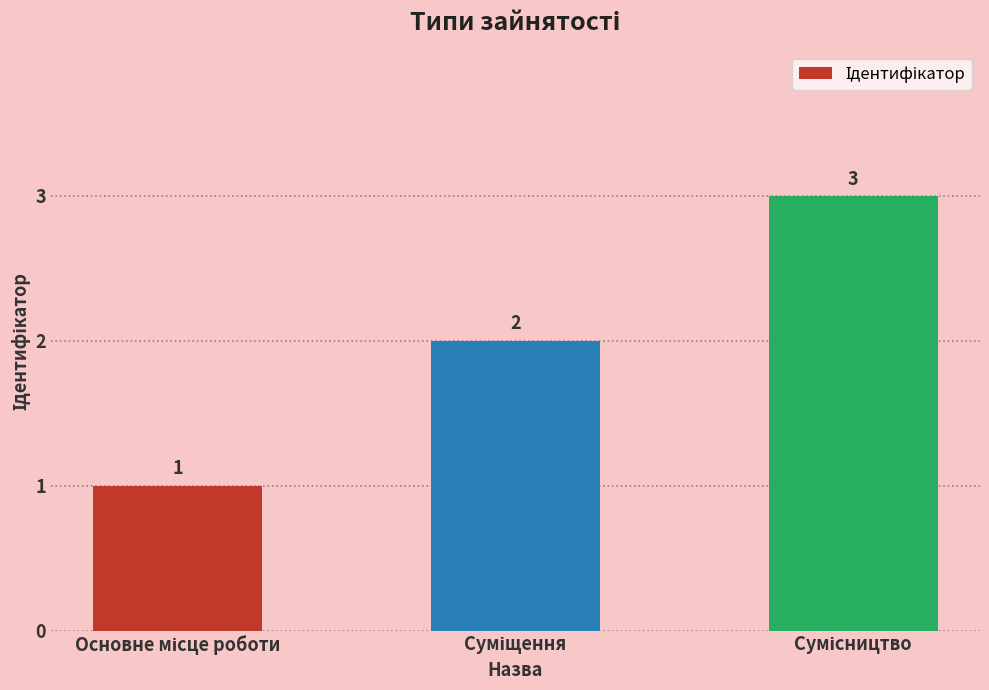

What is the maximum value shown in the chart?

3